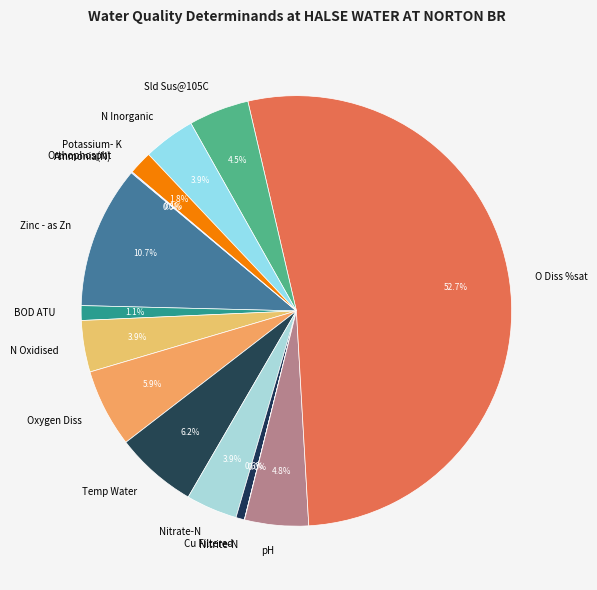

Is there any slice that represents more than half of the pie?

Yes